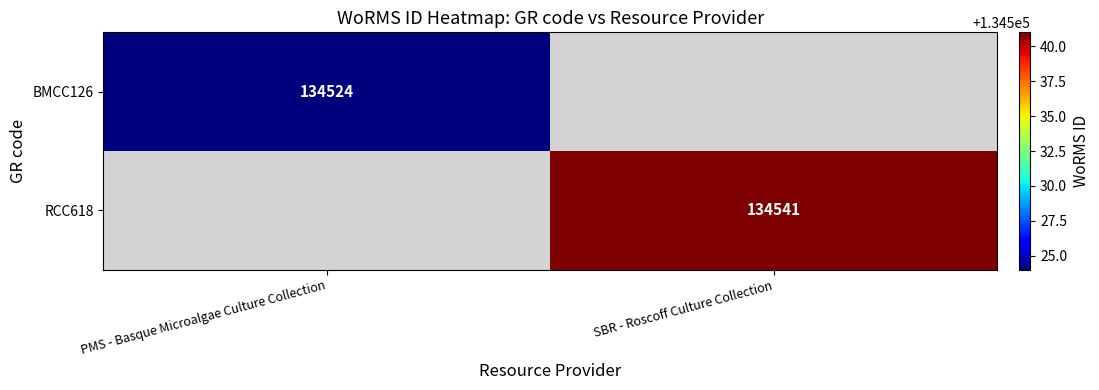

Is the value of BMCC126 at PMS - Basque Microalgae Culture Collection greater than the value of RCC618 at SBR - Roscoff Culture Collection?

No